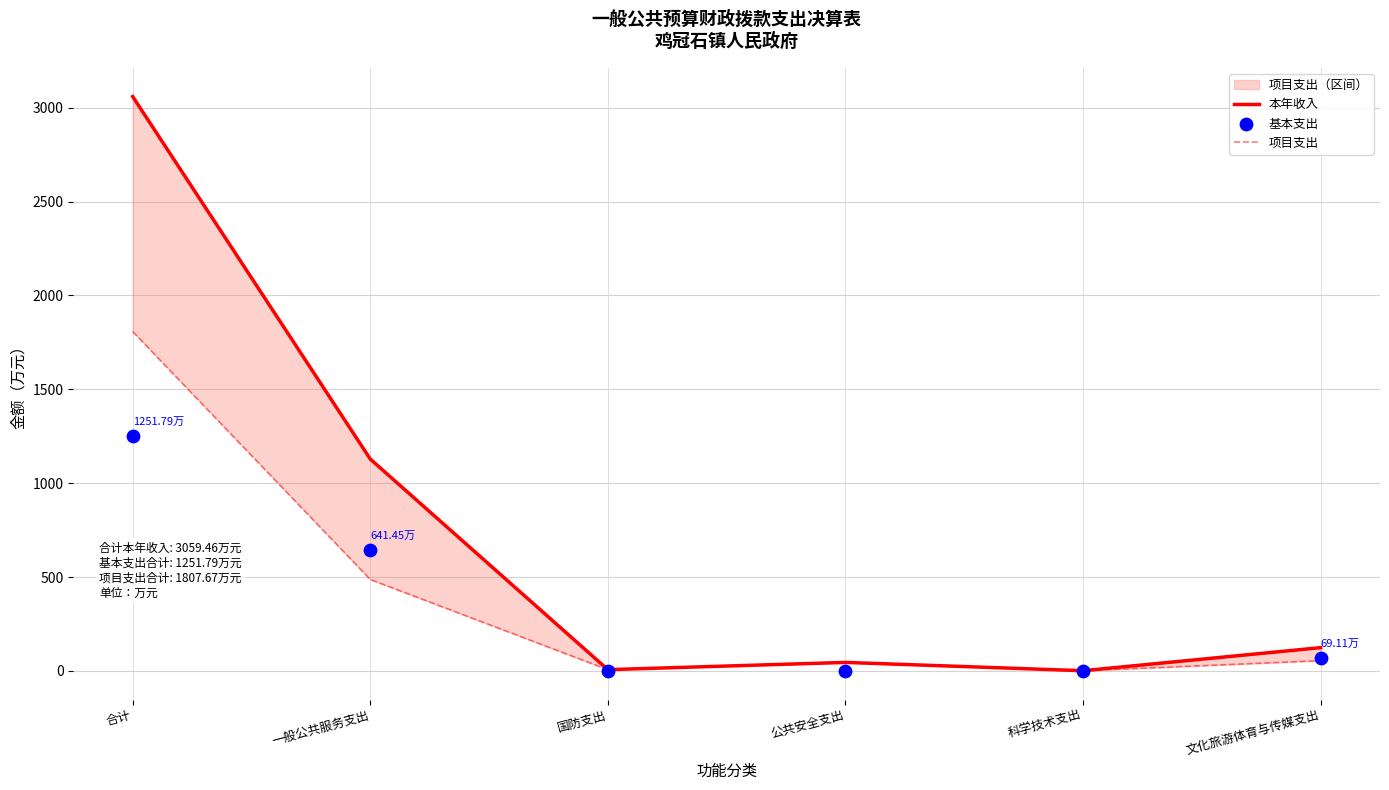

At which category is the sum across all series the highest?

合计